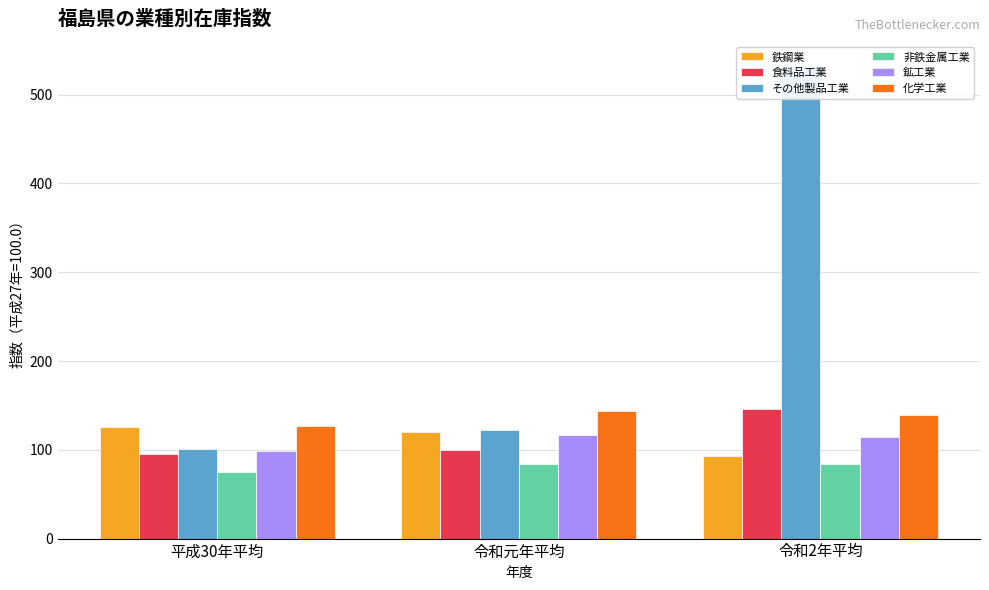

What is the minimum value for 非鉄金属工業?

74.8